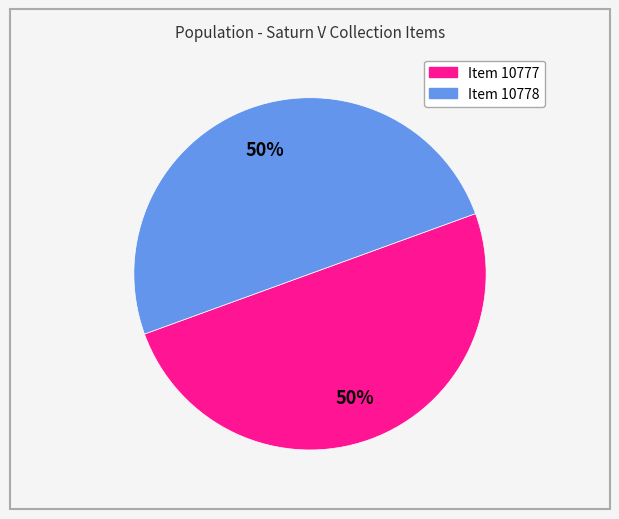

To the nearest percent, what percentage of the pie is Item 10778?

50%